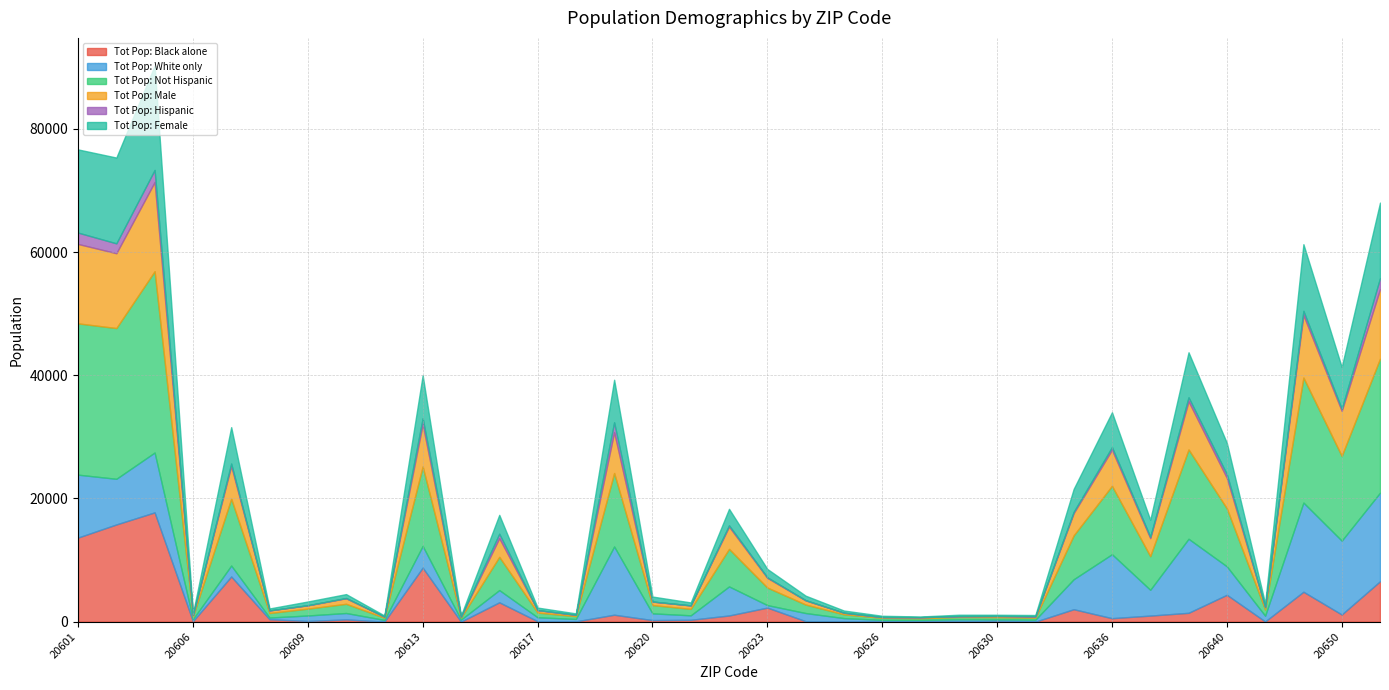

Reading left to right, transcribe all the data shown in this chart.

Tot Pop: Black alone: 13650	15777	17737	68	7327	390	109	362	0	8766	0	3136	63	42	1123	252	300	999	2279	76	52	0	0	0	137	0	2015	563	982	1433	4358	30	4853	1157	6553
Tot Pop: White only: 10213	7413	9720	339	1779	274	892	1040	279	3527	329	1989	648	391	11082	1093	726	4718	407	1321	522	284	279	374	227	313	4868	10386	4188	12021	4622	935	14479	11990	14383
Tot Pop: Not Hispanic: 24557	24473	29430	445	10842	737	1112	1493	358	12900	329	5389	763	454	11923	1348	1046	6088	2847	1379	615	335	279	374	364	330	7124	11095	5460	14498	9410	998	20288	13755	21752
Tot Pop: Male: 12896	12147	14476	222	5330	425	534	902	177	6873	158	3043	388	226	6623	560	567	3624	1579	678	264	129	166	143	186	188	3613	5866	2933	7826	4946	416	10153	7317	11284
Tot Pop: Hispanic: 1844	1605	1971	14	392	1	23	42	0	955	0	717	24	0	1610	17	0	213	87	31	0	0	0	0	13	51	210	428	222	641	608	0	686	341	1794
Tot Pop: Female: 13505	13931	16925	237	5904	313	601	633	181	6982	171	3063	399	228	6910	805	479	2677	1355	732	351	206	113	231	191	193	3721	5657	2749	7313	5072	582	10821	6779	12262